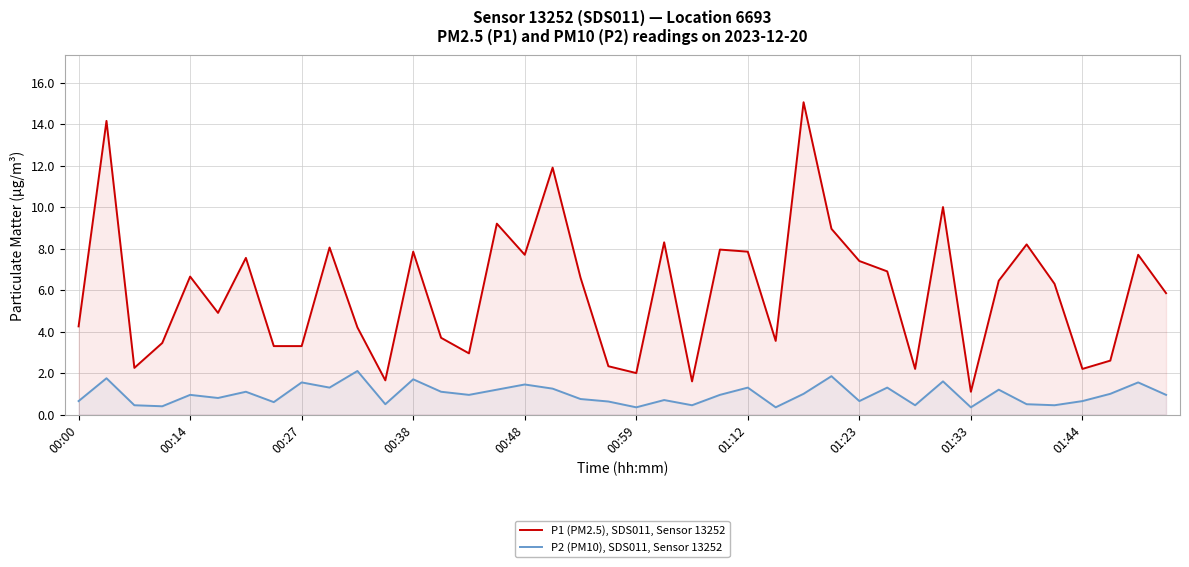

Rank the series by their maximum value, from lowest to highest.

P2 (PM10), SDS011, Sensor 13252, P1 (PM2.5), SDS011, Sensor 13252